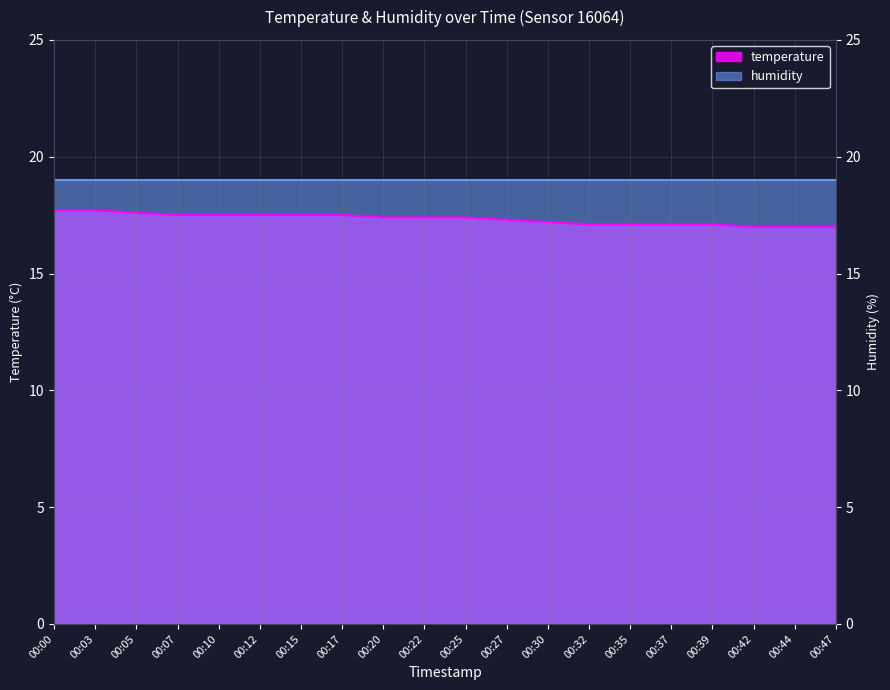

What is the sum of the values at 00:37 and 00:39?

34.2